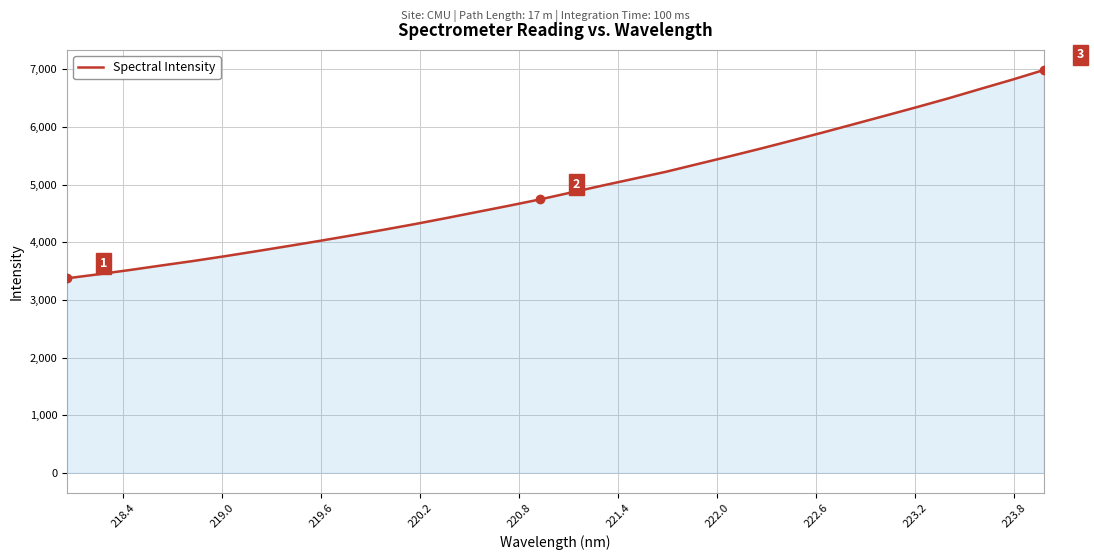

What is the difference between the maximum and minimum values?

3611.5